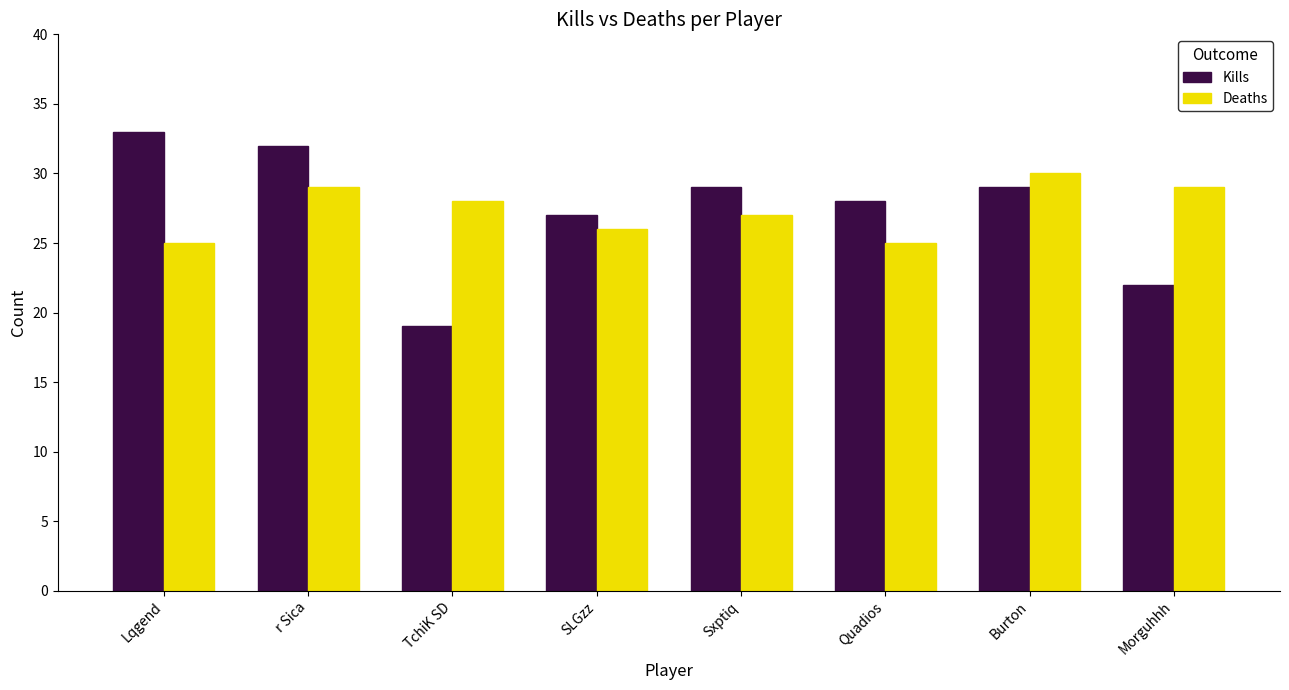

What is the label of the 4th bar from the left?

SLGzz